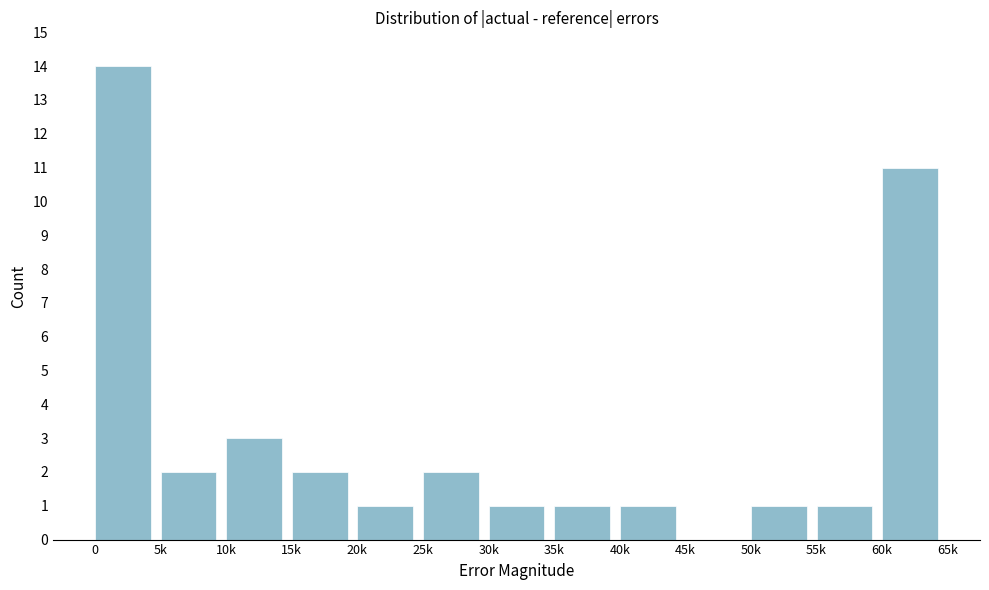

Reading right to left, transcribe all the data shown in this chart.

60k=11	55k=1	50k=1	45k=0	40k=1	35k=1	30k=1	25k=2	20k=1	15k=2	10k=3	5k=2	0=14